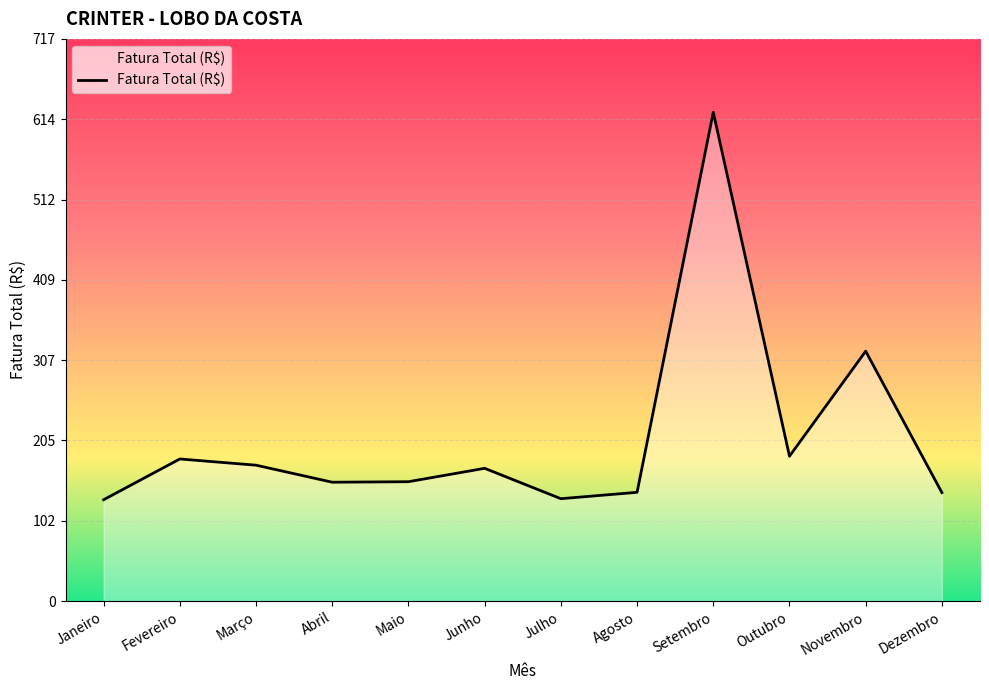

At which label does the data first exceed 169?

Fevereiro